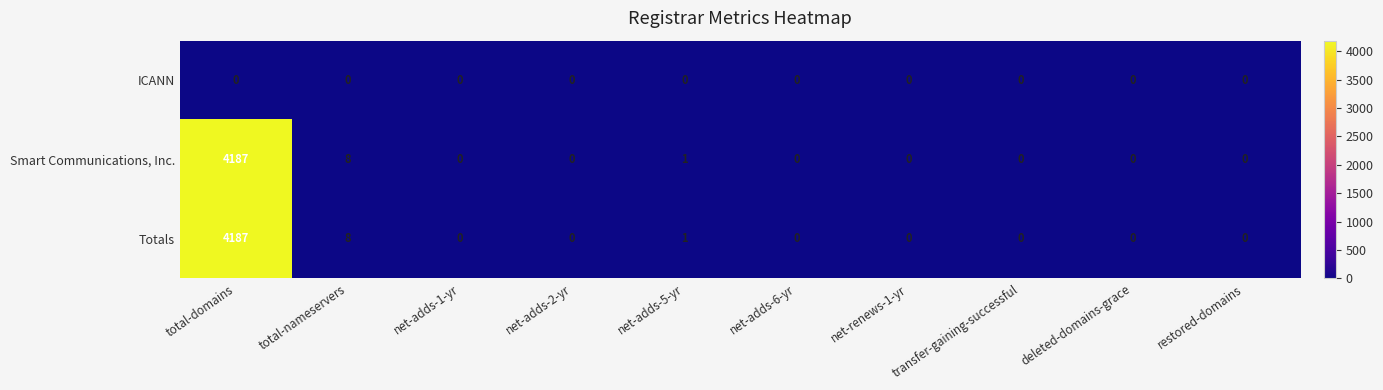

The value of Smart Communications, Inc. at restored-domains is 1922. True or false?

False